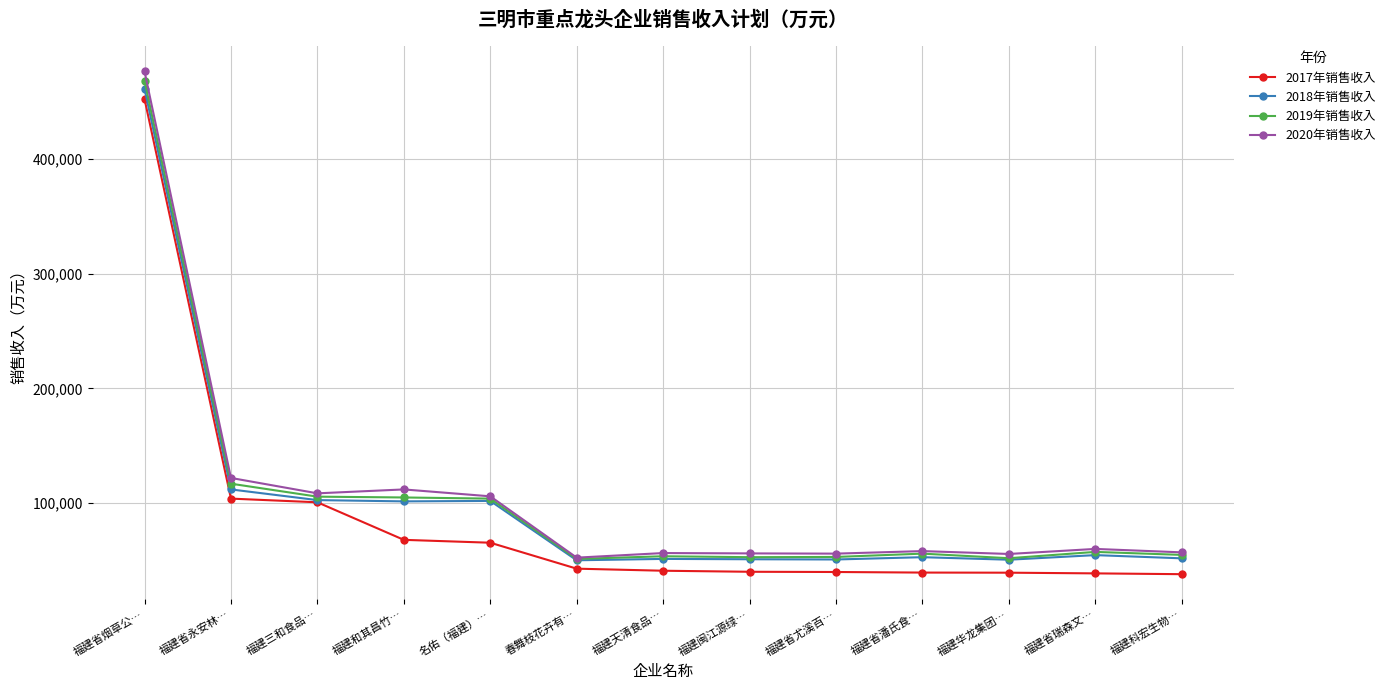

What is the difference between the 2020年销售收入 values at 福建省尤溪百… and 福建华龙集团…?

300